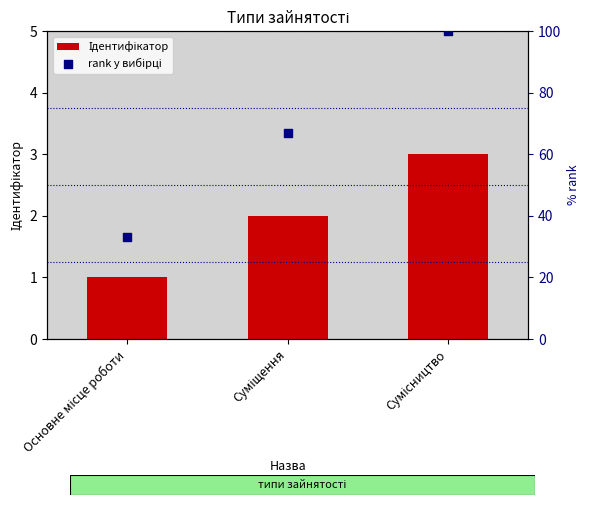

What are all the series names shown in the legend?

Ідентифікатор, rank у вибірці